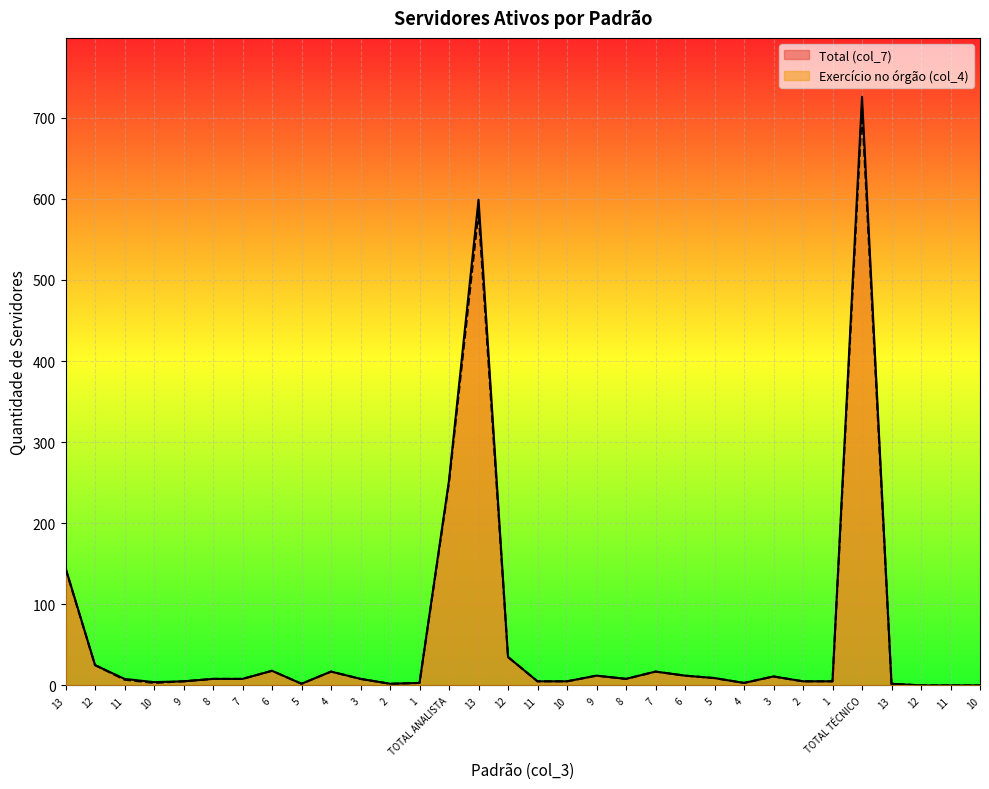

Rank the series at 1 from lowest to highest value.

Total (col_7), Exercício no órgão (col_4)